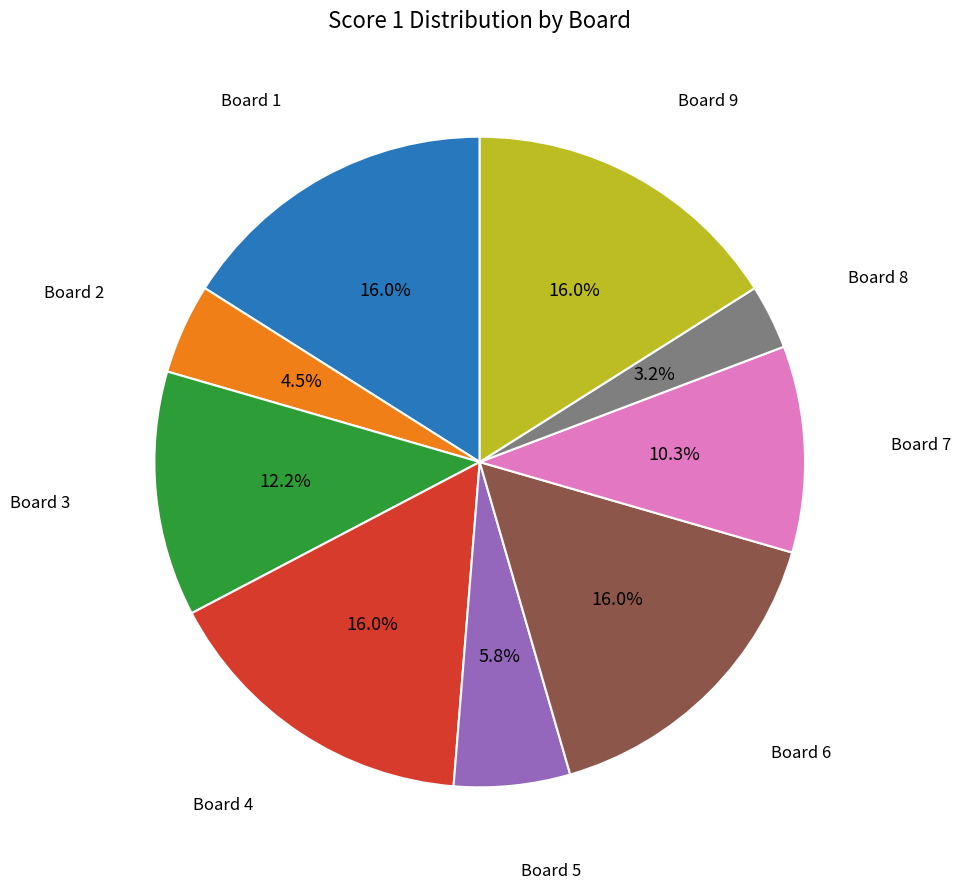

Does any single category account for the majority?

No